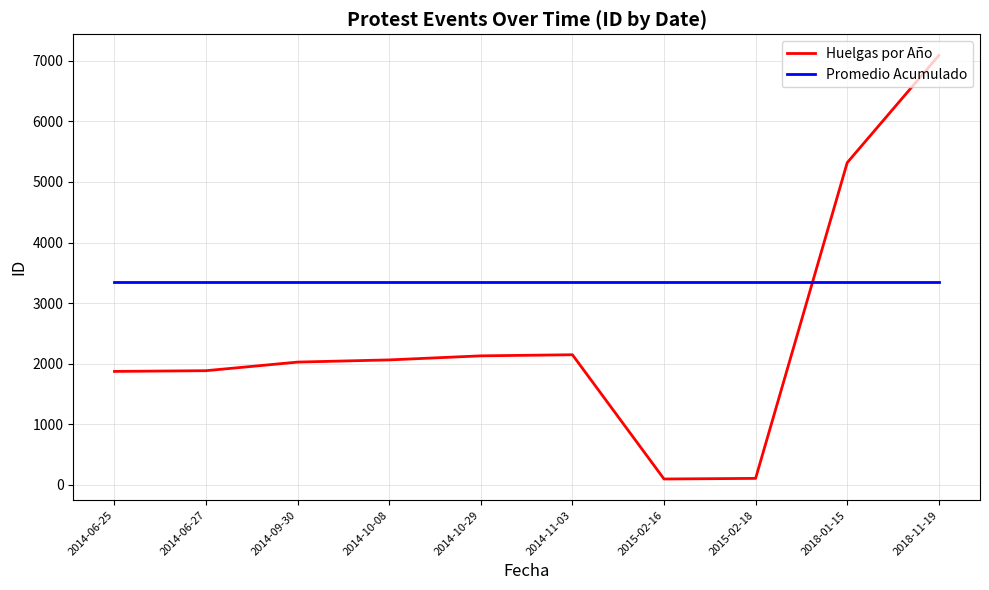

Between 2014-11-03 and 2018-01-15, which series saw the biggest shift?

Huelgas por Año